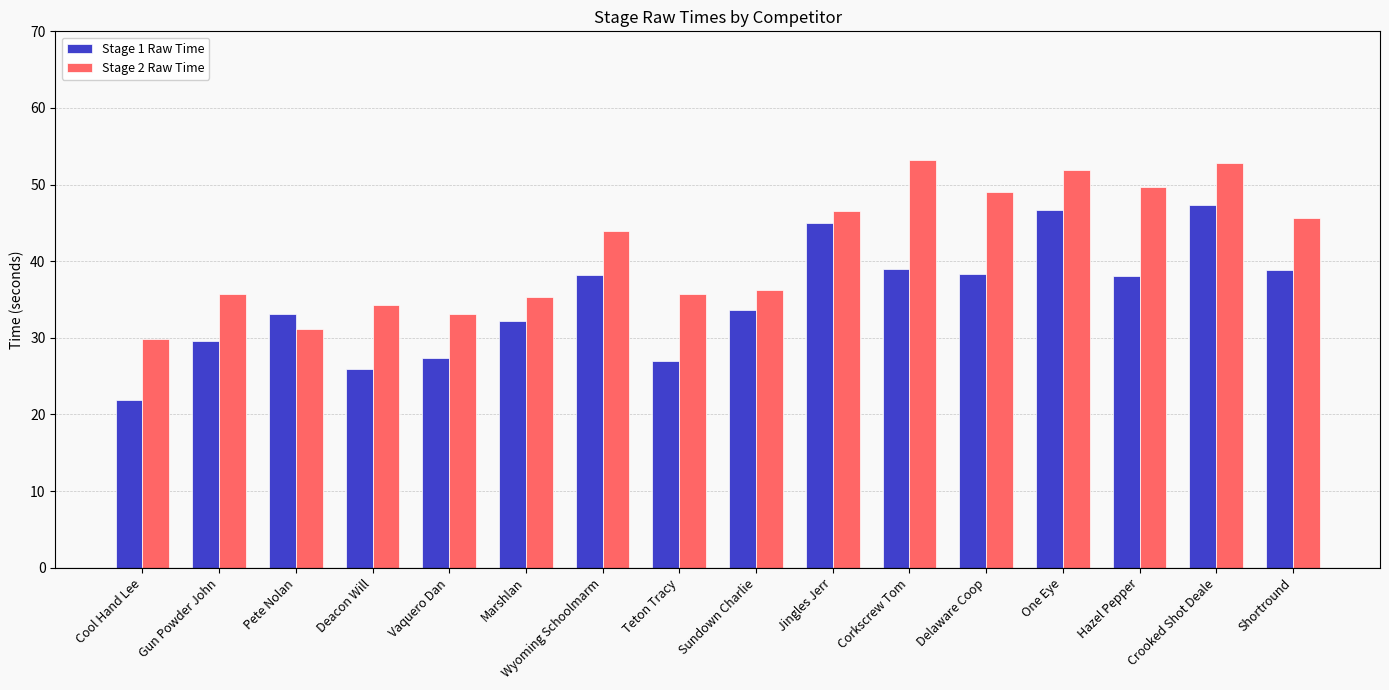

Where is Stage 2 Raw Time nearest to the value 41?

Wyoming Schoolmarm